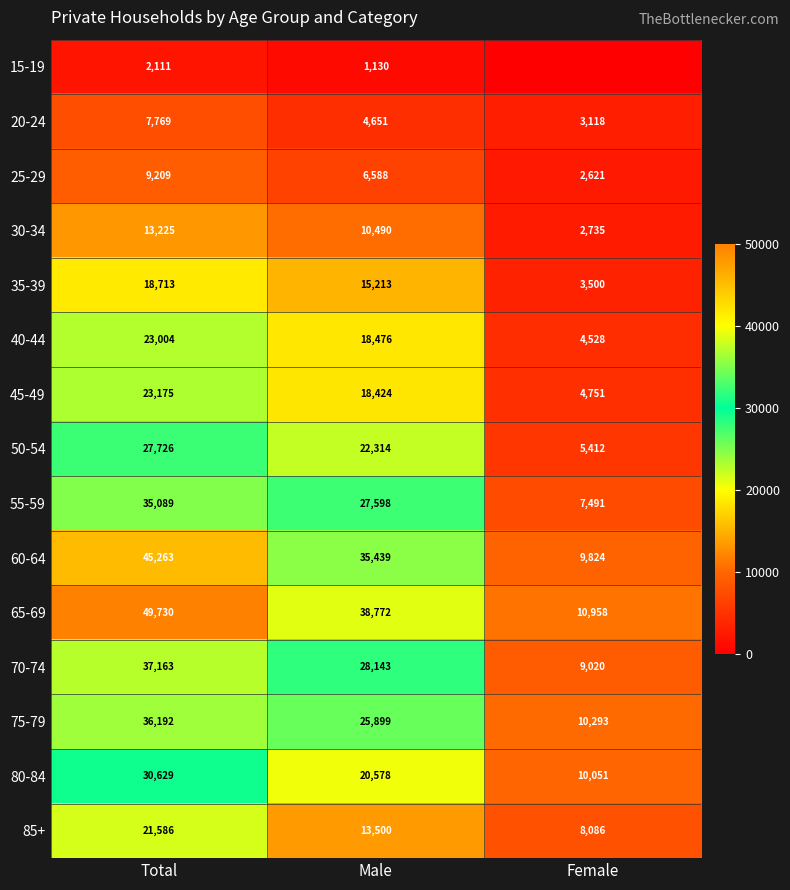

The 80-84 series shows 30629 at Total. True or false?

True